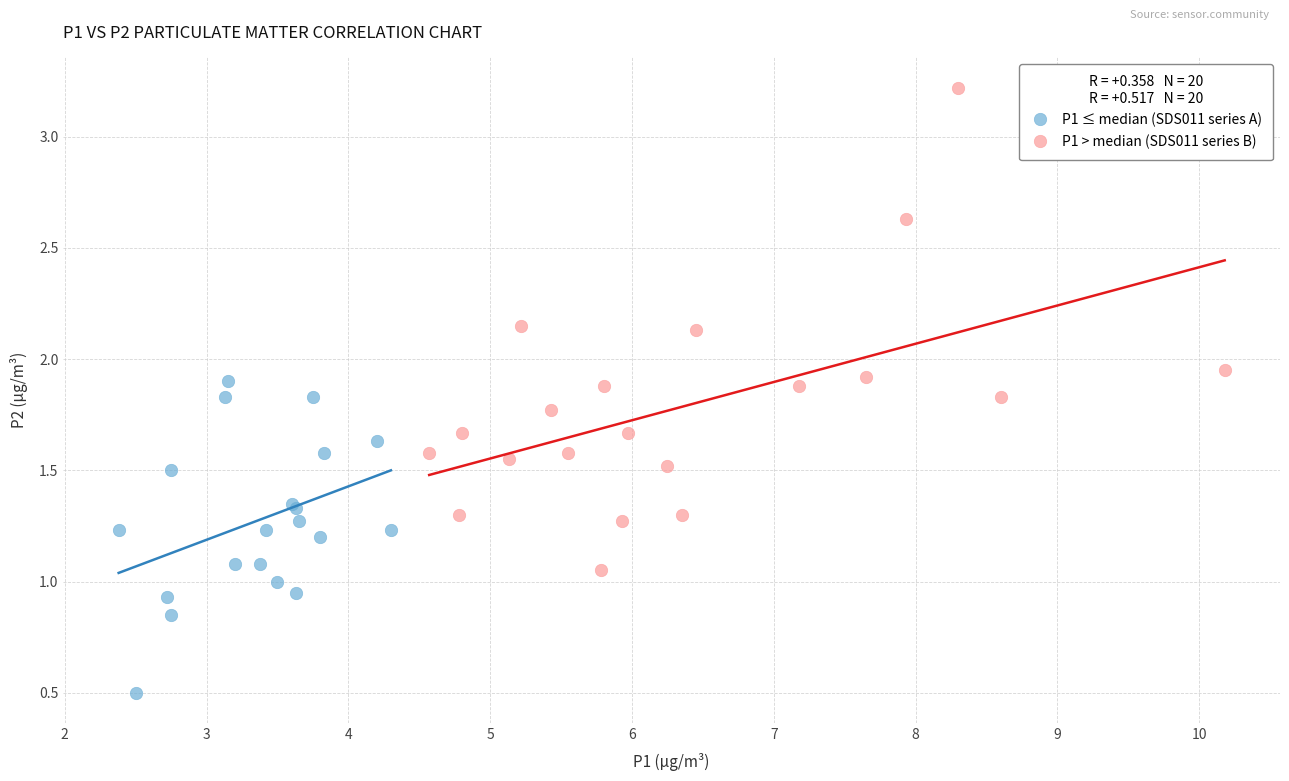

Which series contains the highest Y value?

P1 > median (SDS011 series B)